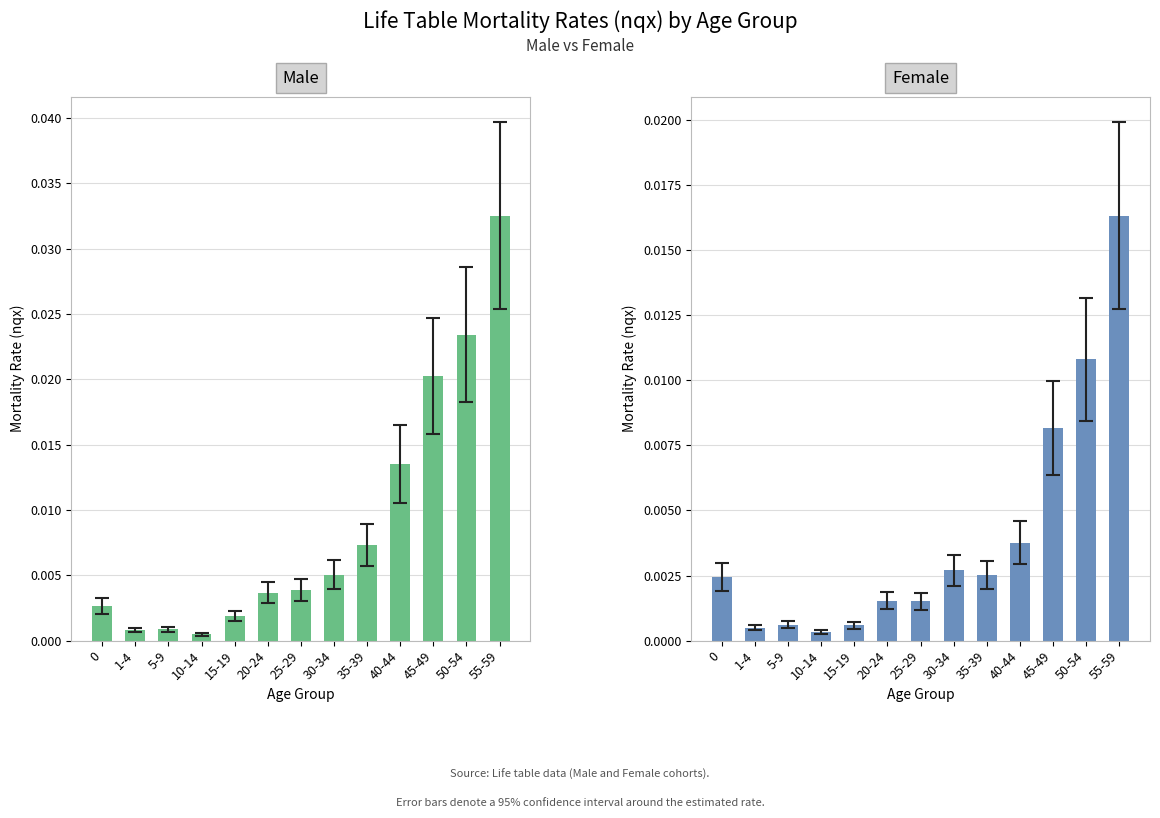

True or false: Female has a value of 0.0 at 0.

True